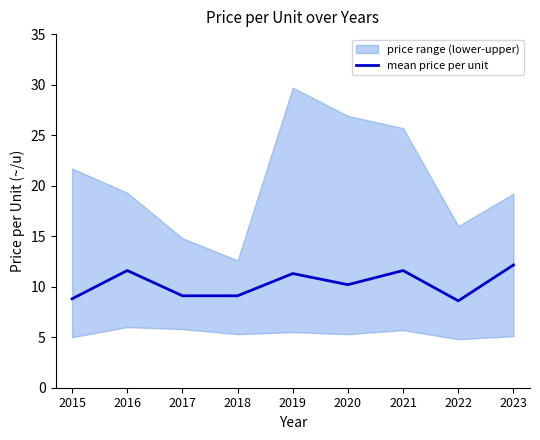

List the labels in order of value, largest first.

2023, 2016, 2021, 2019, 2020, 2017, 2018, 2015, 2022